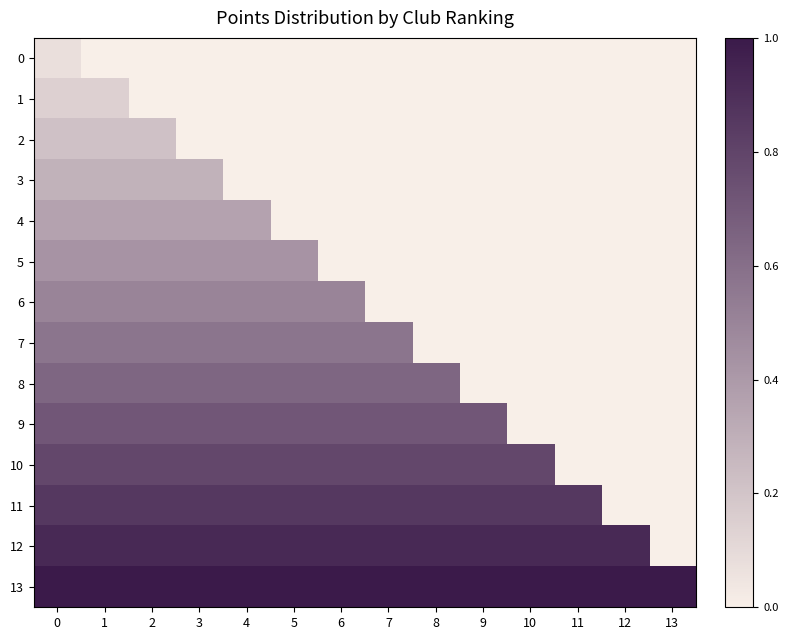

Count the number of categories in the chart.

14